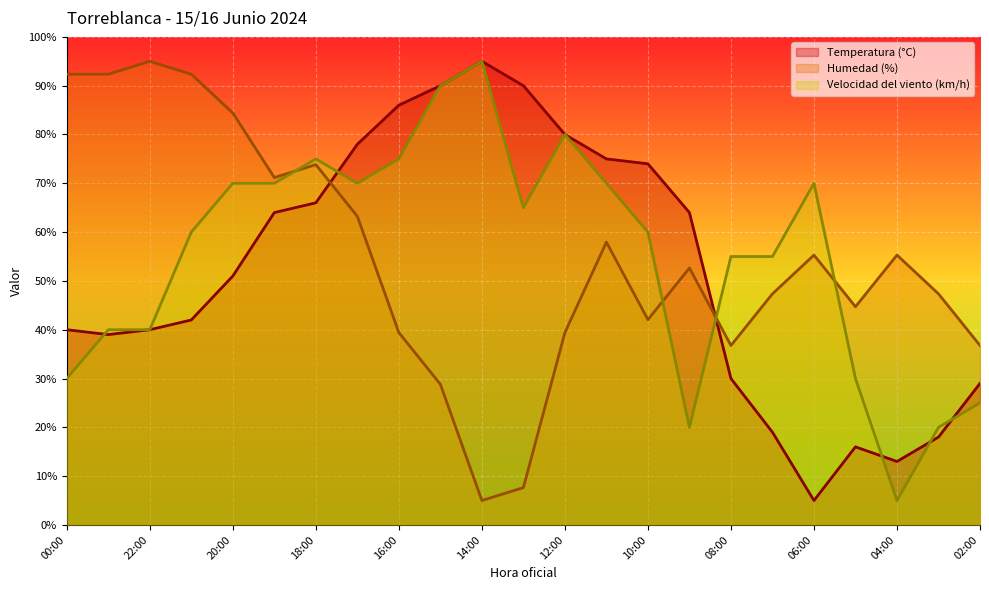

How many intersections are there between Temperatura (°C) and Velocidad del viento (km/h)?

6